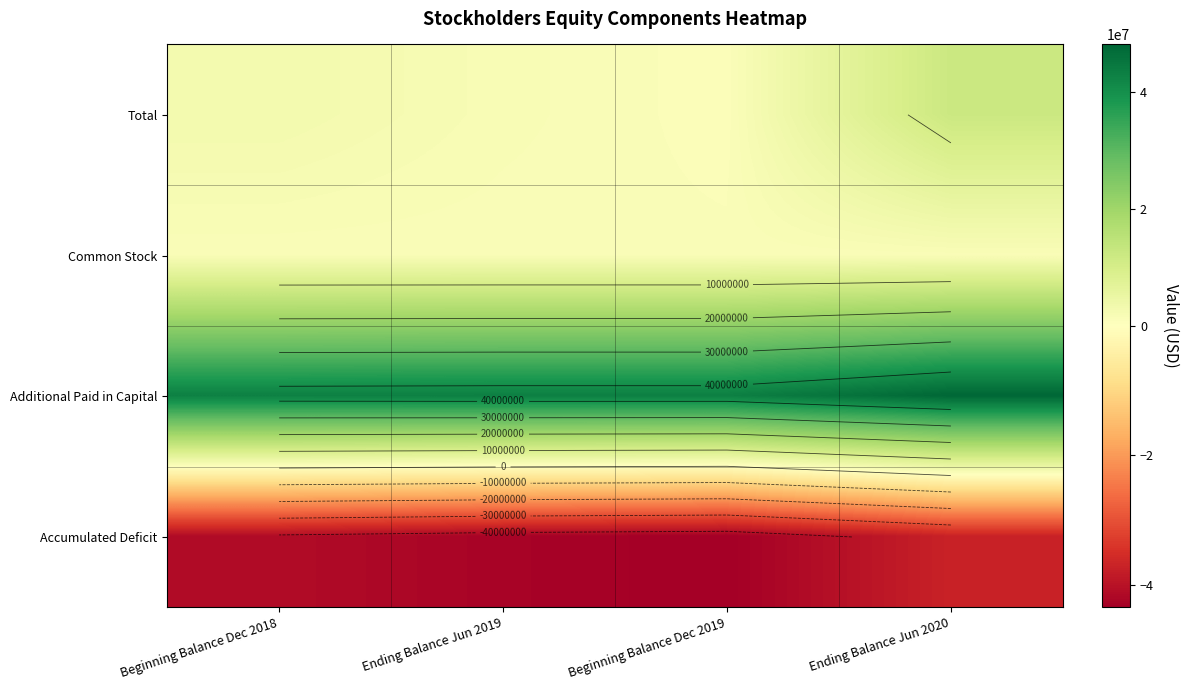

The value of Common Stock at Ending Balance Jun 2019 is 550989. True or false?

False